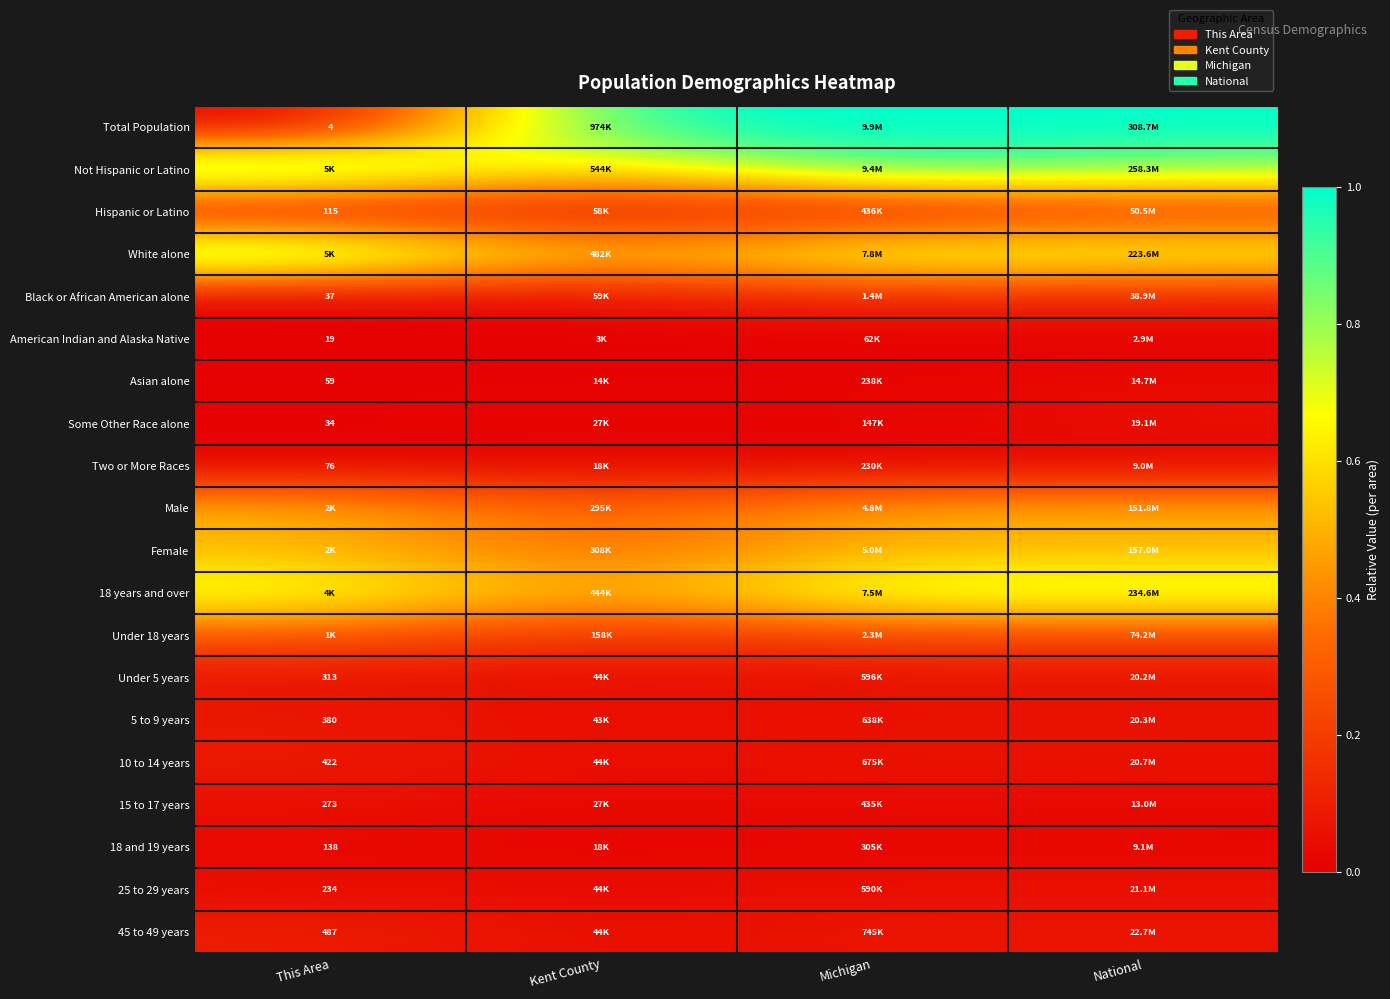

True or false: Under 5 years has a value of 0.1 at National.

False